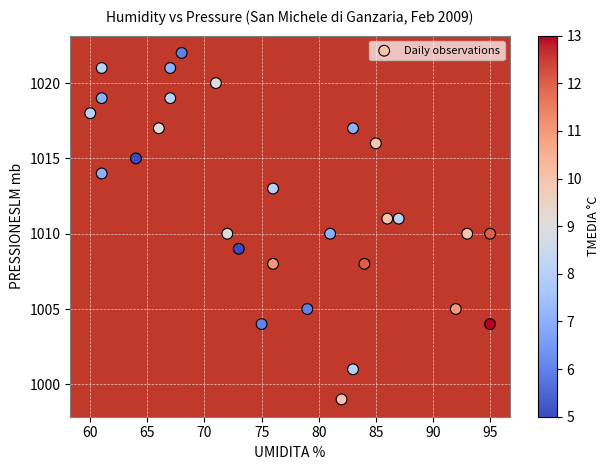

What is the range of Y values (max minus min)?

23